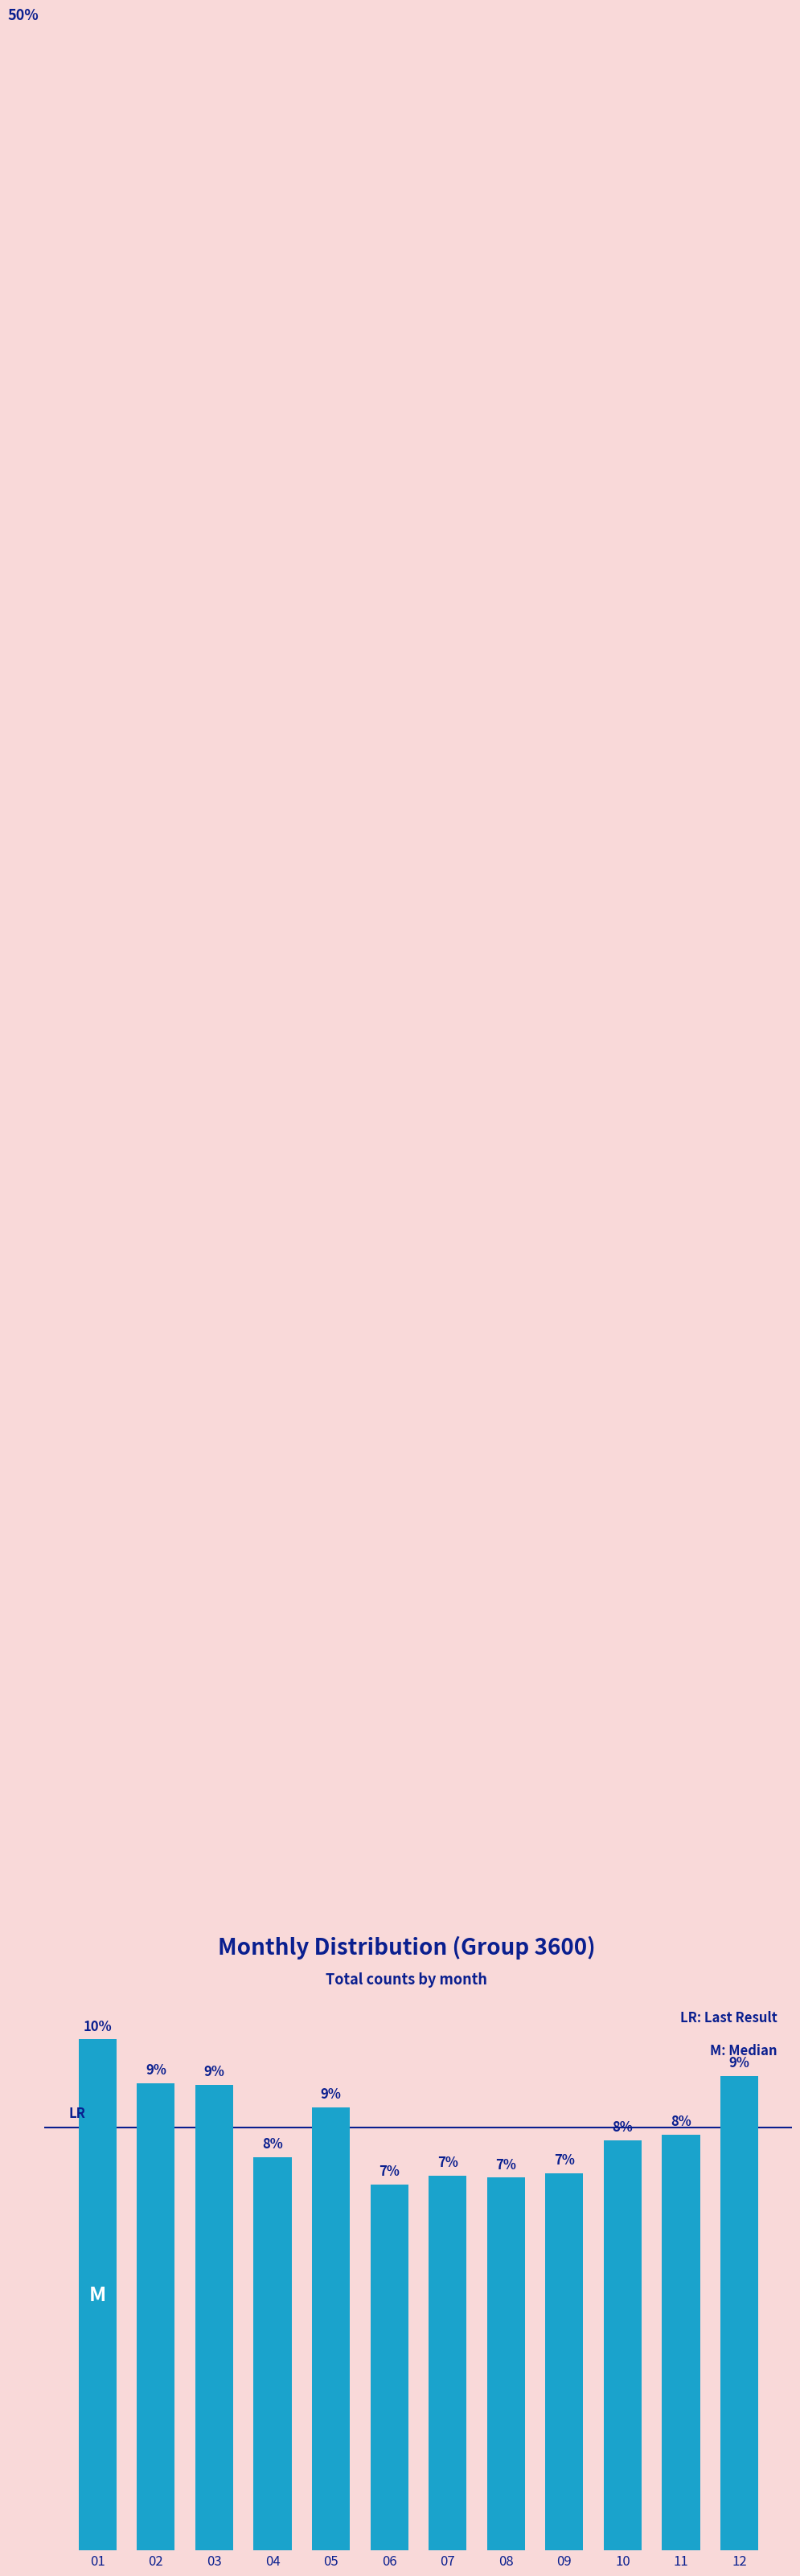

Reading left to right, what are all the values shown in this chart?

01=1009	02=923	03=919	04=777	05=875	06=722	07=740	08=736	09=745	10=810	11=821	12=937